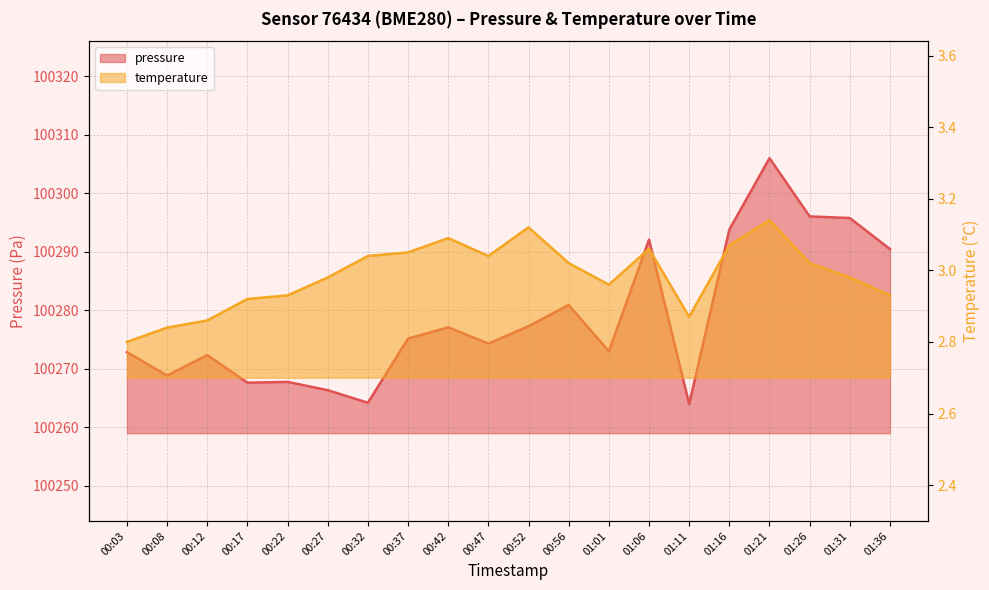

What is the total value across all series at 01:21?

100309.1